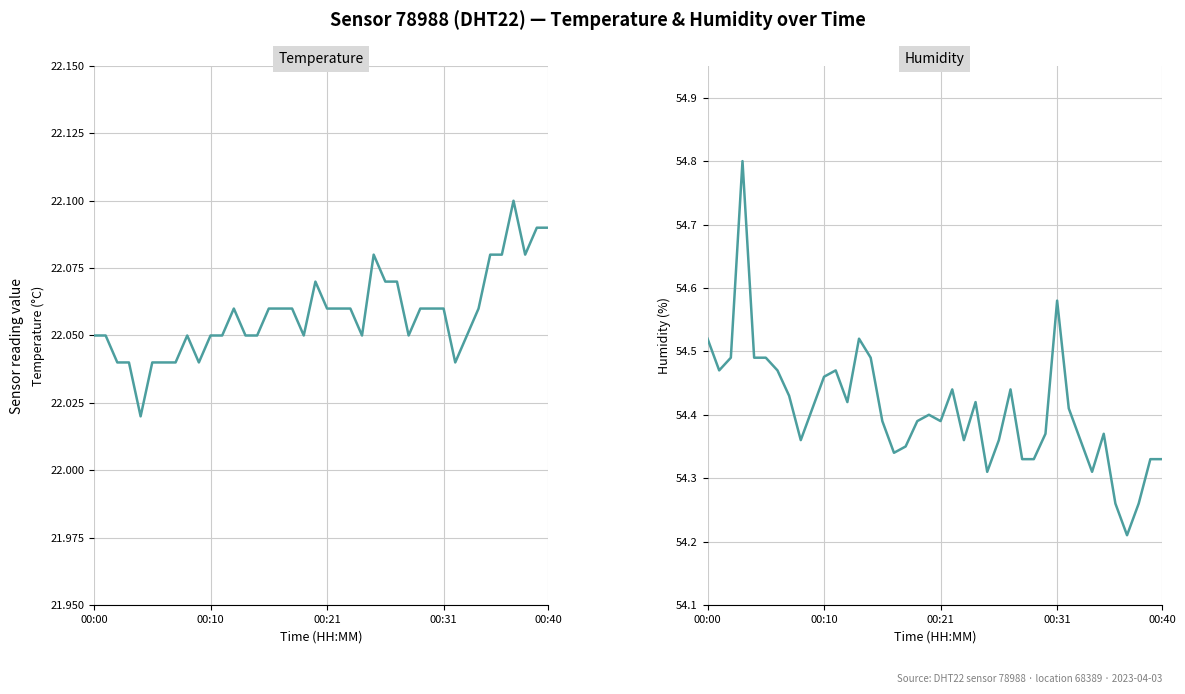

Which has a higher value, 30 or 17?

30